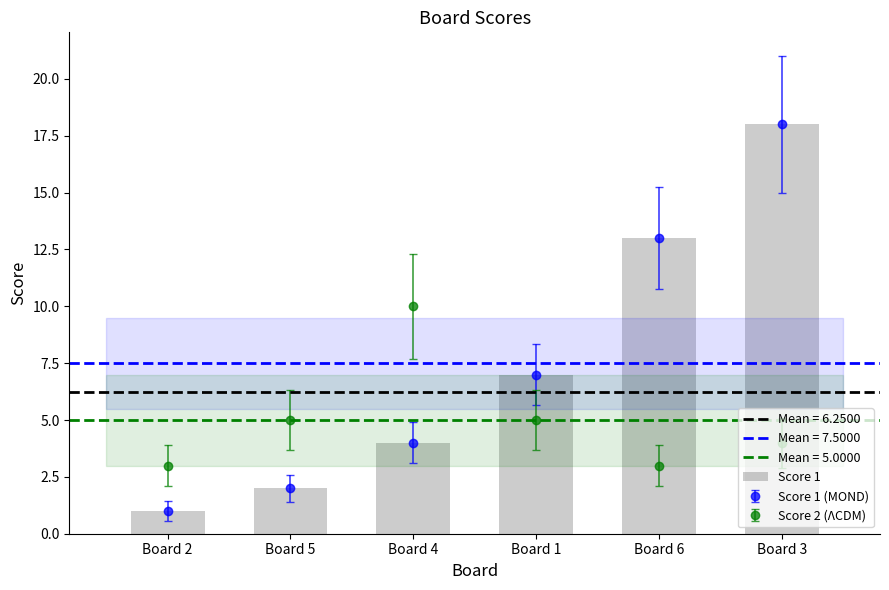

Count the number of values greater than 7.

2